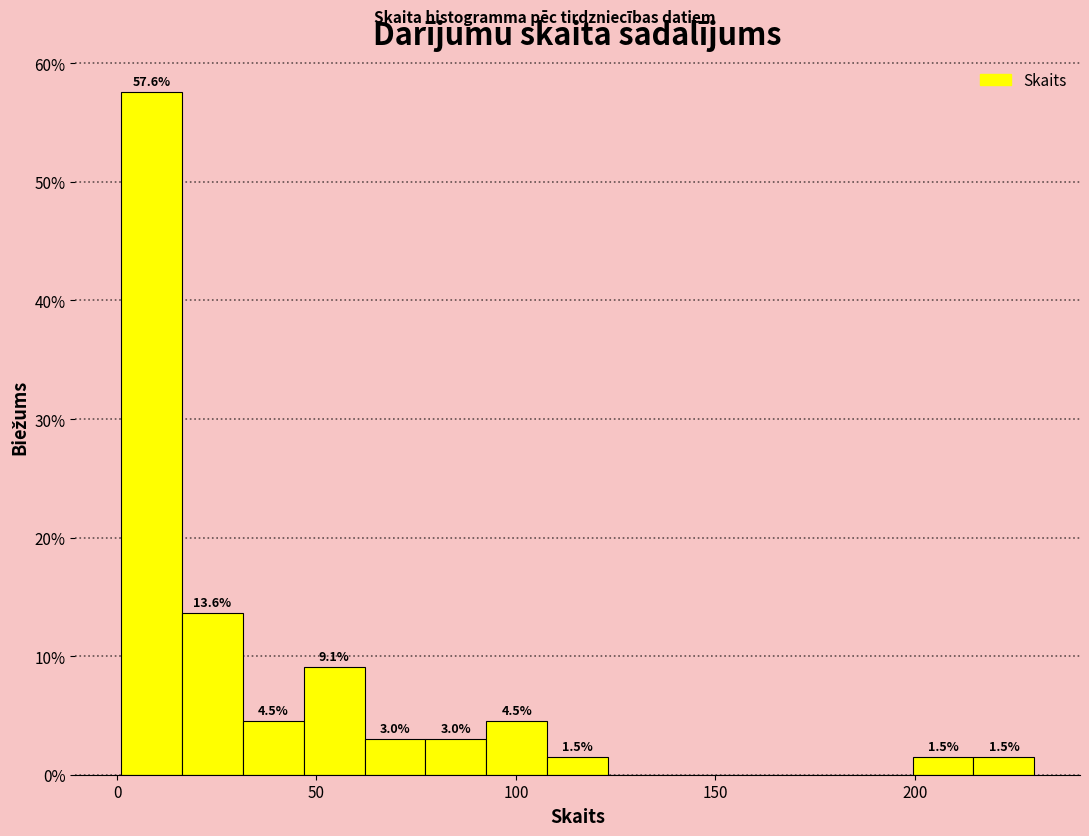

Around what value on the x-axis is the tallest bar? Give the approximate position of its centre, as read against the axis.

10